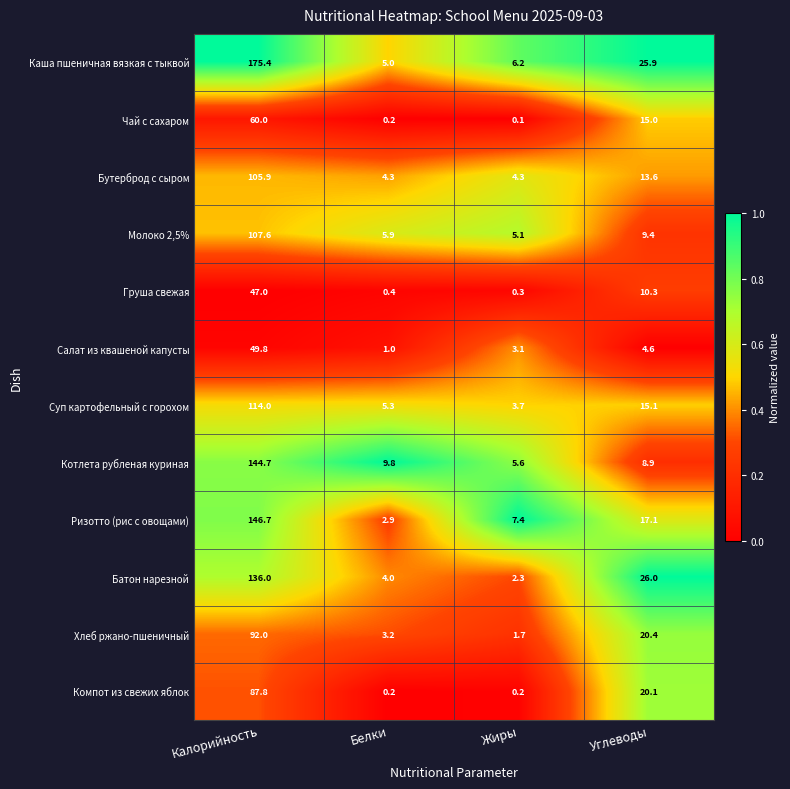

At which category is the sum across all series the highest?

Калорийность